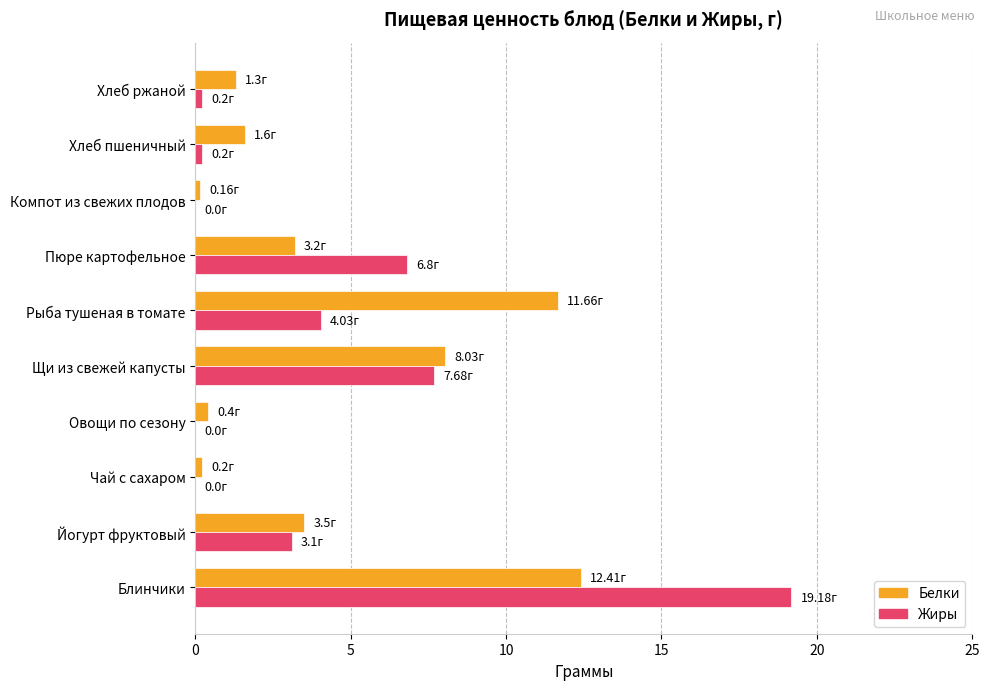

Which series changed the most between Пюре картофельное and Хлеб ржаной?

Жиры